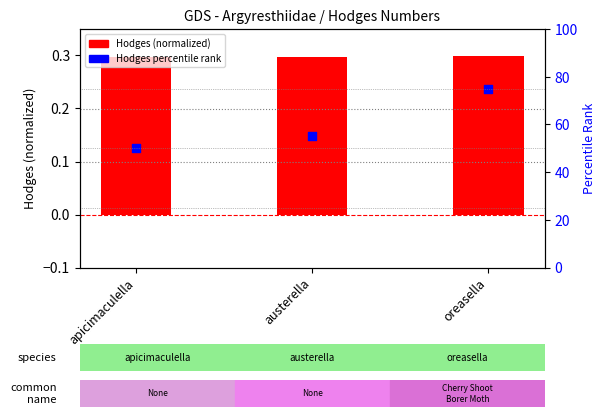

At which category is the sum across all series the highest?

oreasella